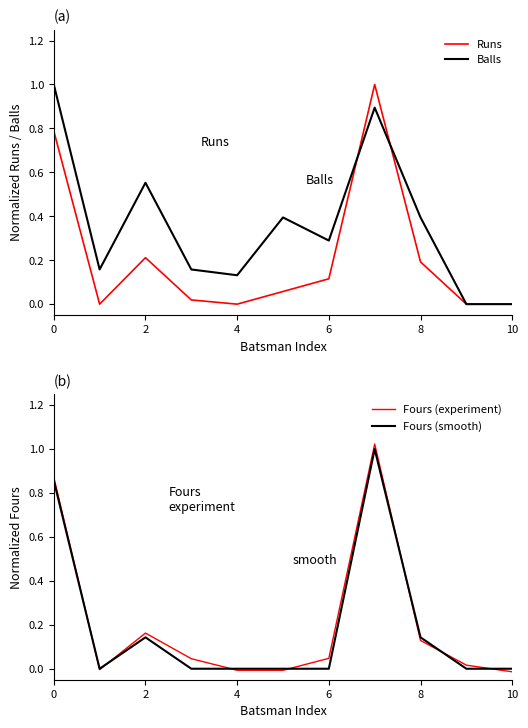

How many negative values does the Fours (experiment) series have?

4